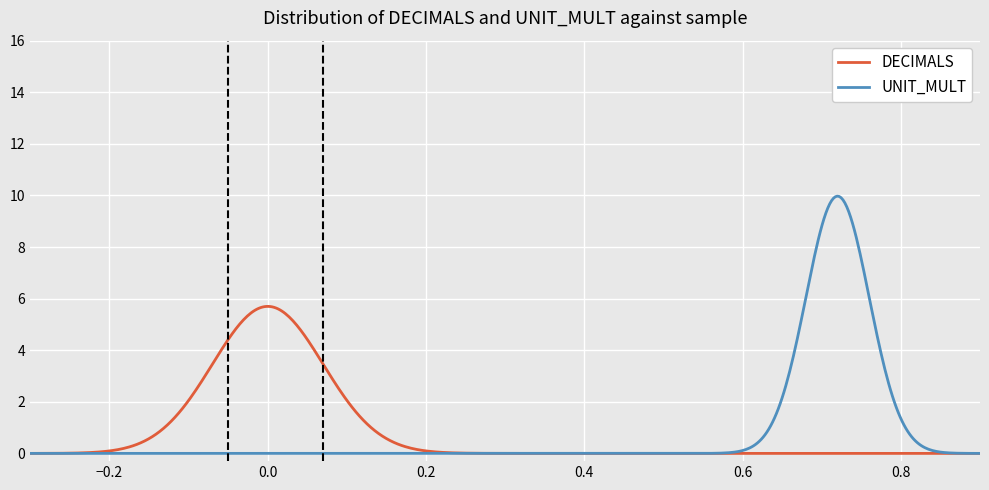

Is the value of DECIMALS at 2014-08 greater than the value of UNIT_MULT at 2014-03?

No